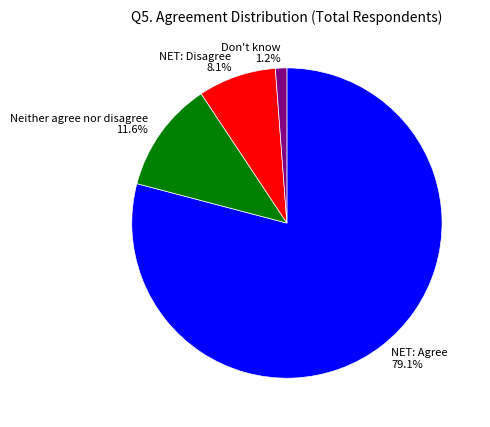

Combined, do Neither agree nor disagree and NET: Disagree account for over 50%?

No